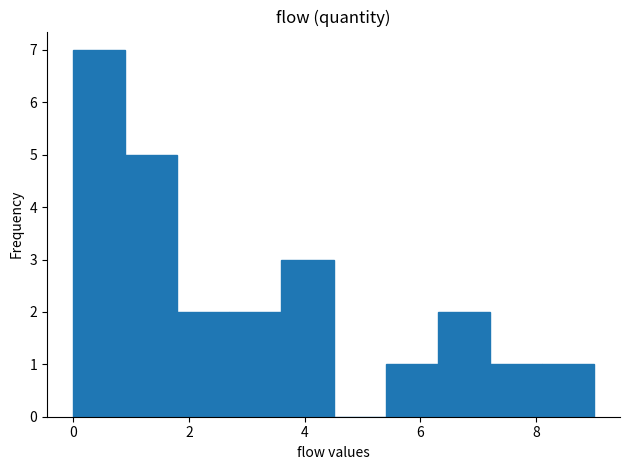

What is the height of the bar covering 7.2 to 8.1 on the x-axis? Neither the bar edges nor the heights are printed on the chart, so give them approximately, as read against the axes.

1